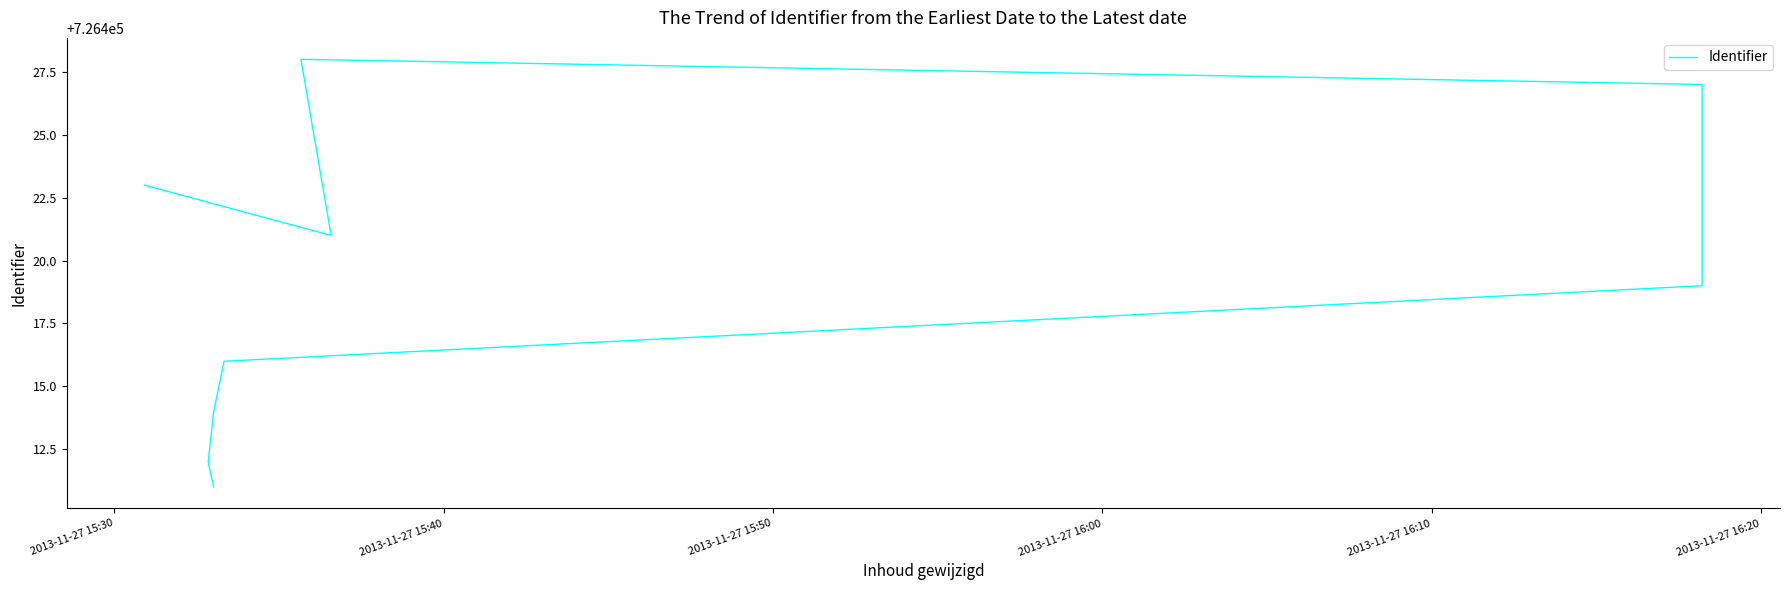

What is the difference between the maximum and minimum values?

17